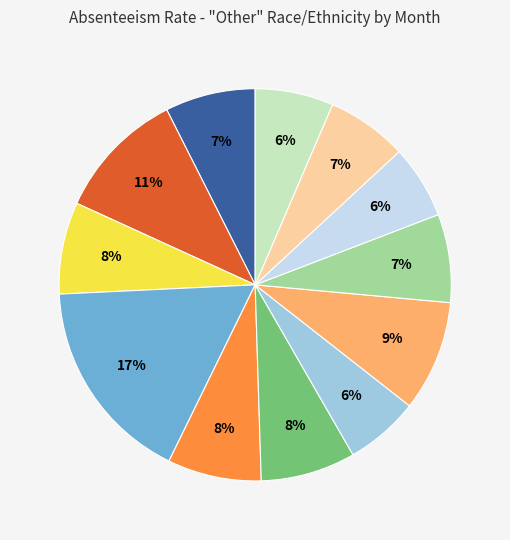

How many slices are in this pie chart?

12